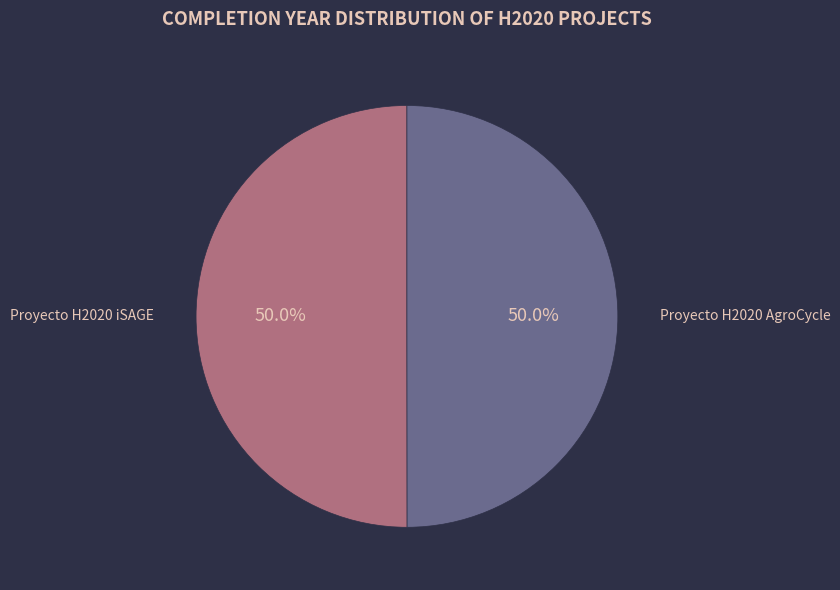

Count the number of slices in the pie.

2